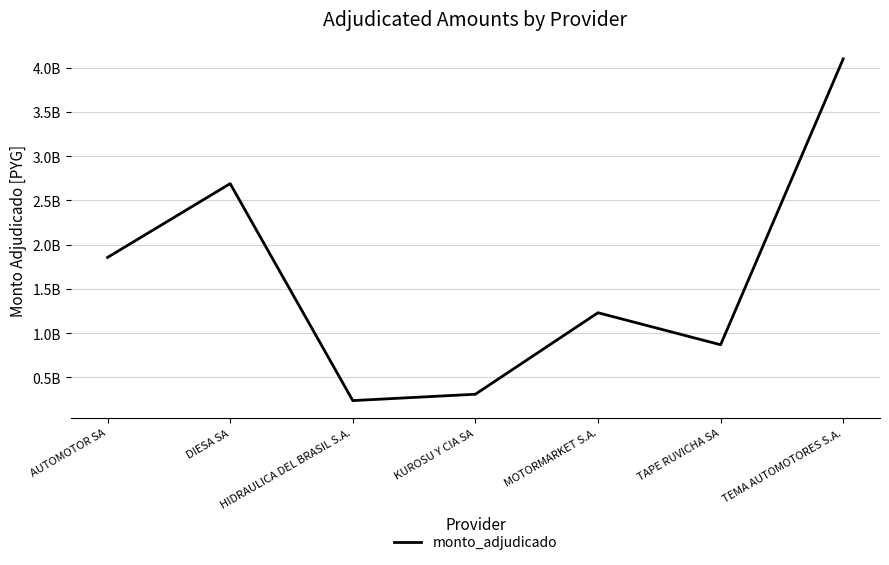

Rank the categories by value from lowest to highest.

HIDRAULICA DEL BRASIL S.A., KUROSU Y CIA SA, TAPE RUVICHA SA, MOTORMARKET S.A., AUTOMOTOR SA, DIESA SA, TEMA AUTOMOTORES S.A.